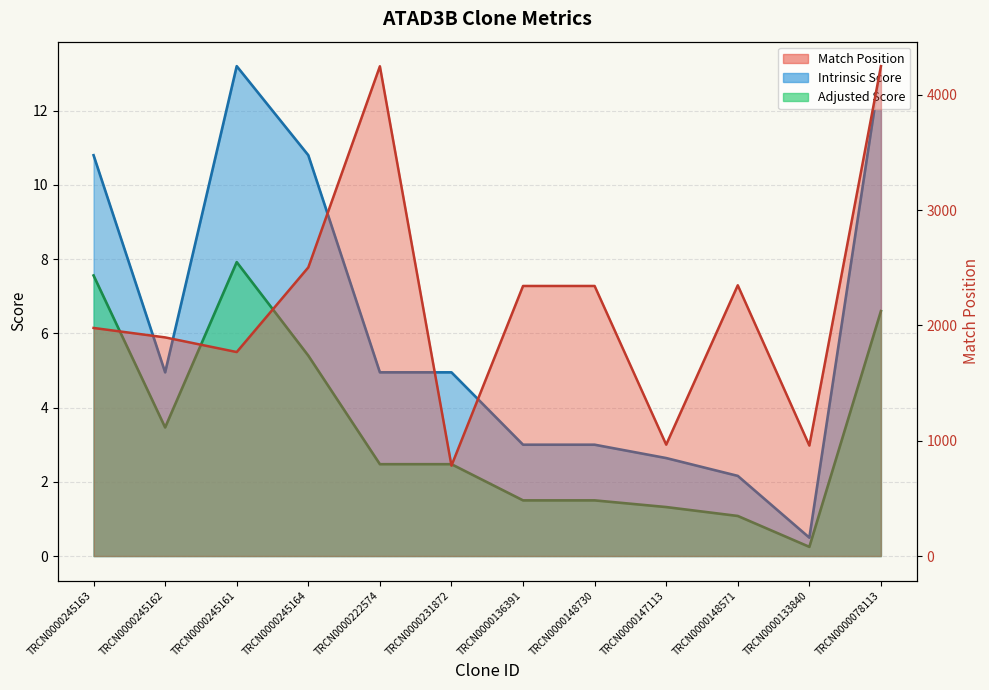

Where is the first local maximum for Intrinsic Score?

TRCN0000245161